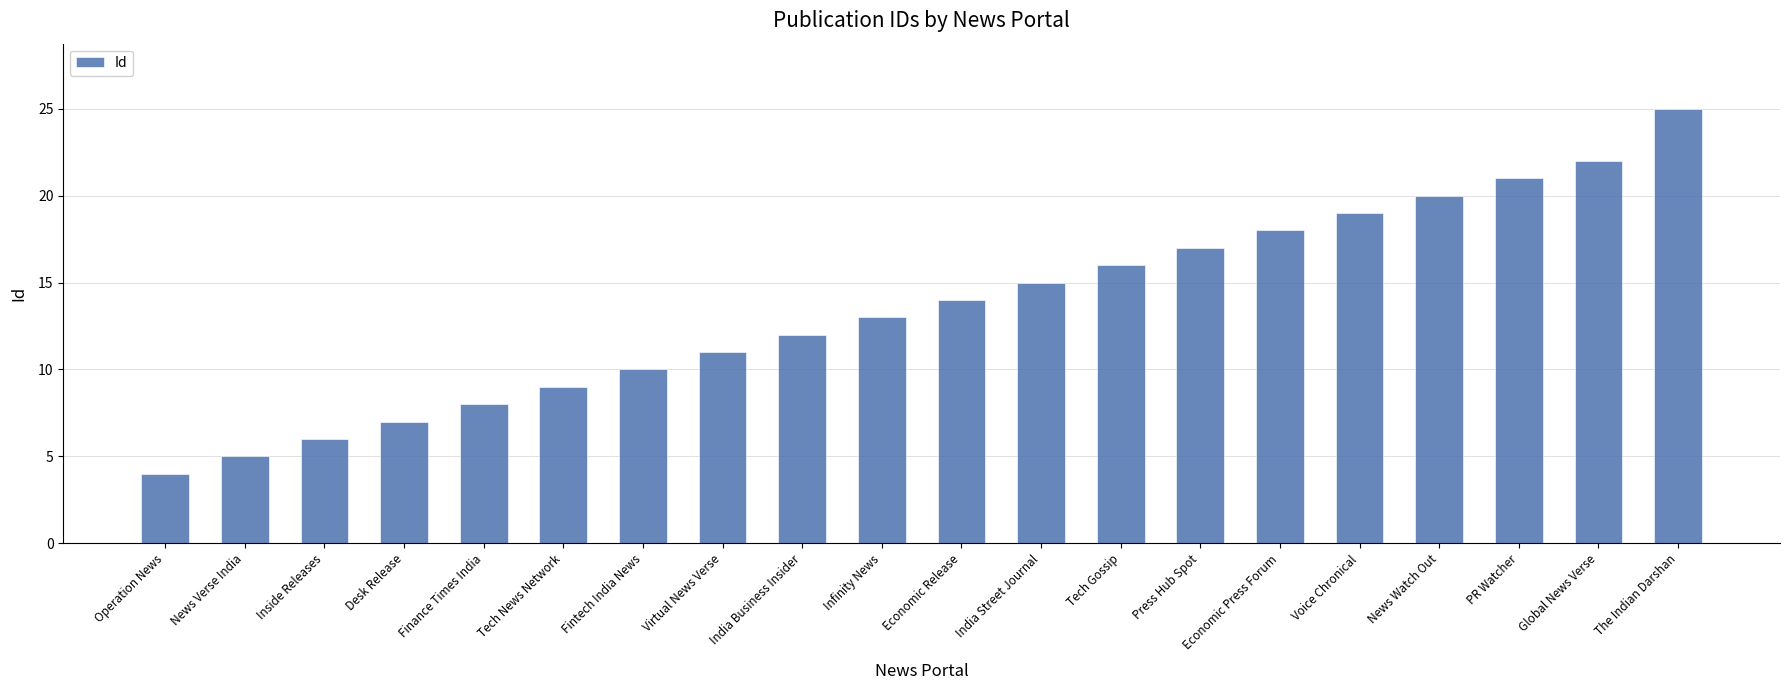

What is the approximate value at Finance Times India, to the nearest 10?

10